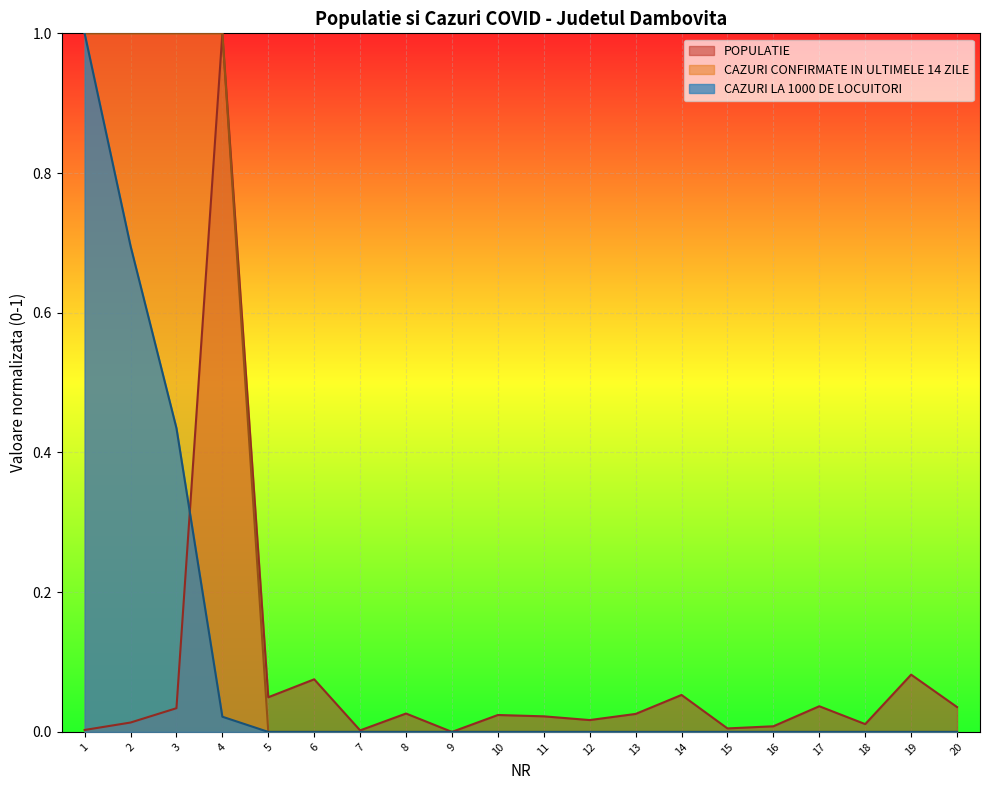

Reading left to right, transcribe all the data shown in this chart.

POPULATIE: 0.0	0.0	0.0	1.0	0.0	0.1	0.0	0.0	0.0	0.0	0.0	0.0	0.0	0.1	0.0	0.0	0.0	0.0	0.1	0.0
CAZURI CONFIRMATE IN ULTIMELE 14 ZILE: 1.0	1.0	1.0	1.0	0.0	0.0	0.0	0.0	0.0	0.0	0.0	0.0	0.0	0.0	0.0	0.0	0.0	0.0	0.0	0.0
CAZURI LA 1000 DE LOCUITORI: 1.0	0.7	0.4	0.0	0.0	0.0	0.0	0.0	0.0	0.0	0.0	0.0	0.0	0.0	0.0	0.0	0.0	0.0	0.0	0.0